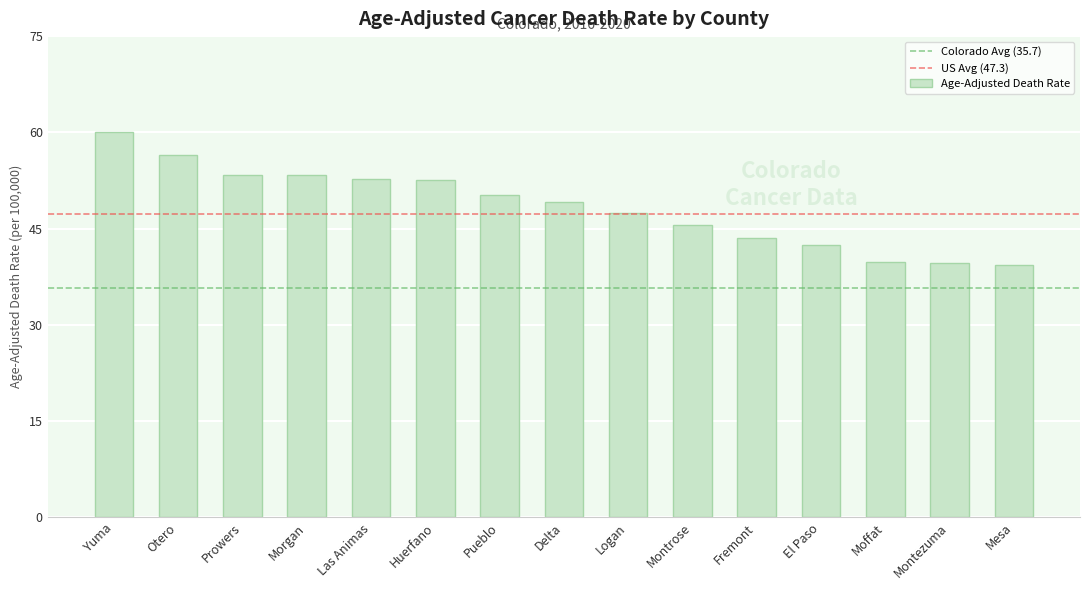

At which label is the value closest to 49?

Delta